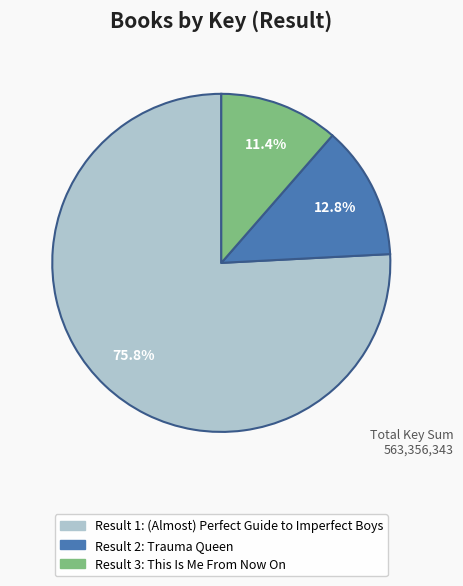

Does any single category account for the majority?

Yes